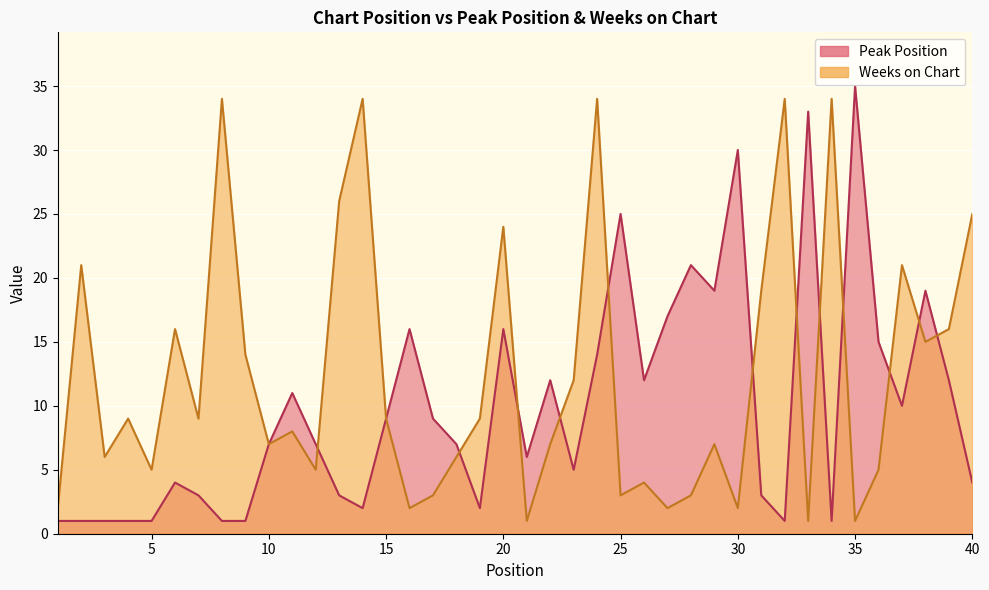

What is the sum of all Peak Position values?

397